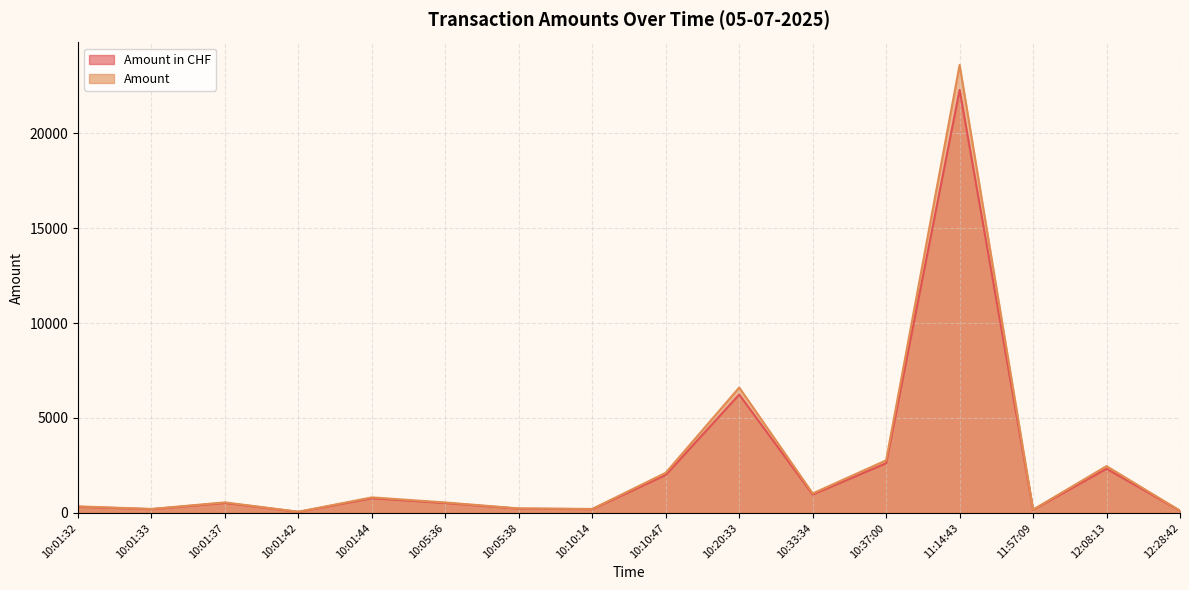

Between 10:01:32 and 10:01:33, which series saw the biggest shift?

Amount